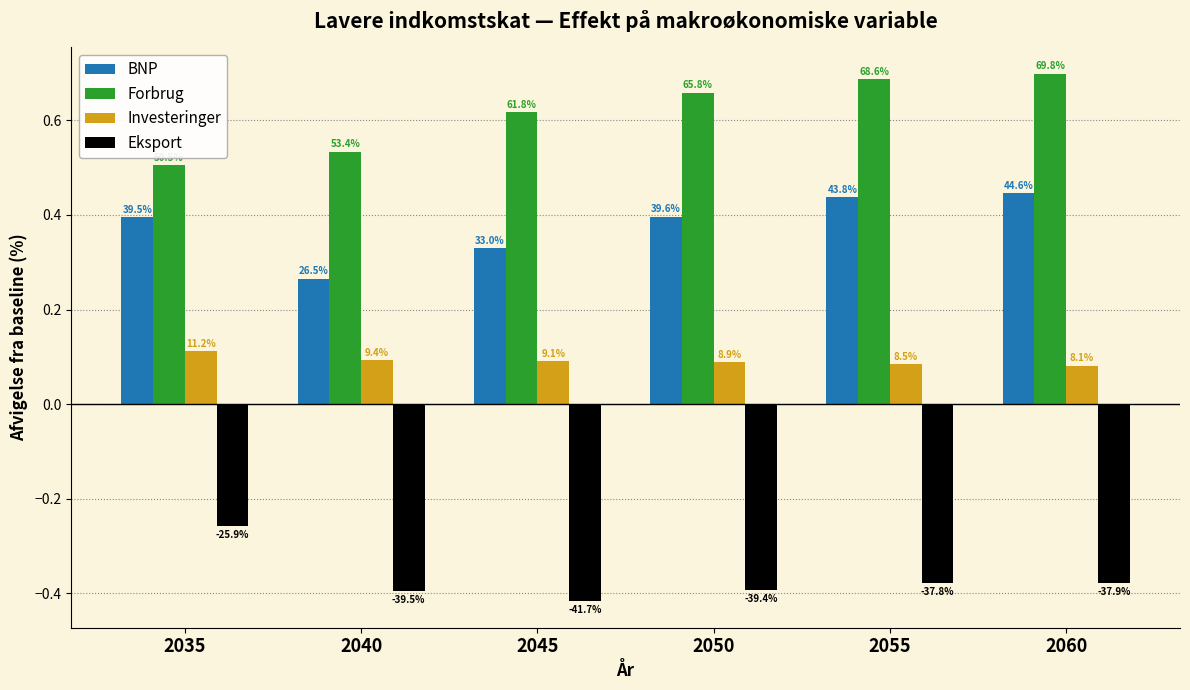

Does the chart contain any negative values?

Yes